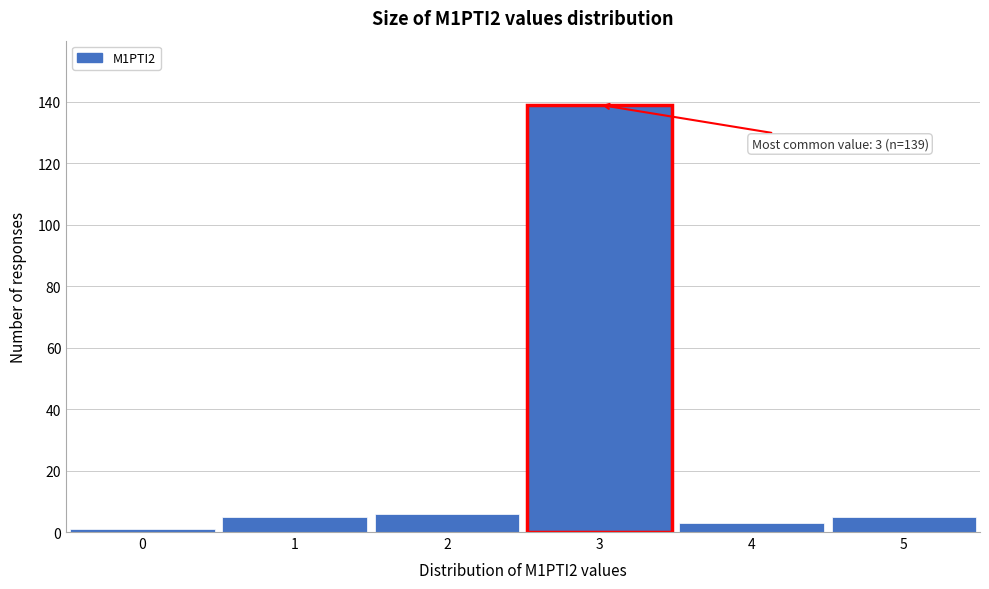

Reading left to right, list all the values displayed in this chart.

1	5	6	139	3	5